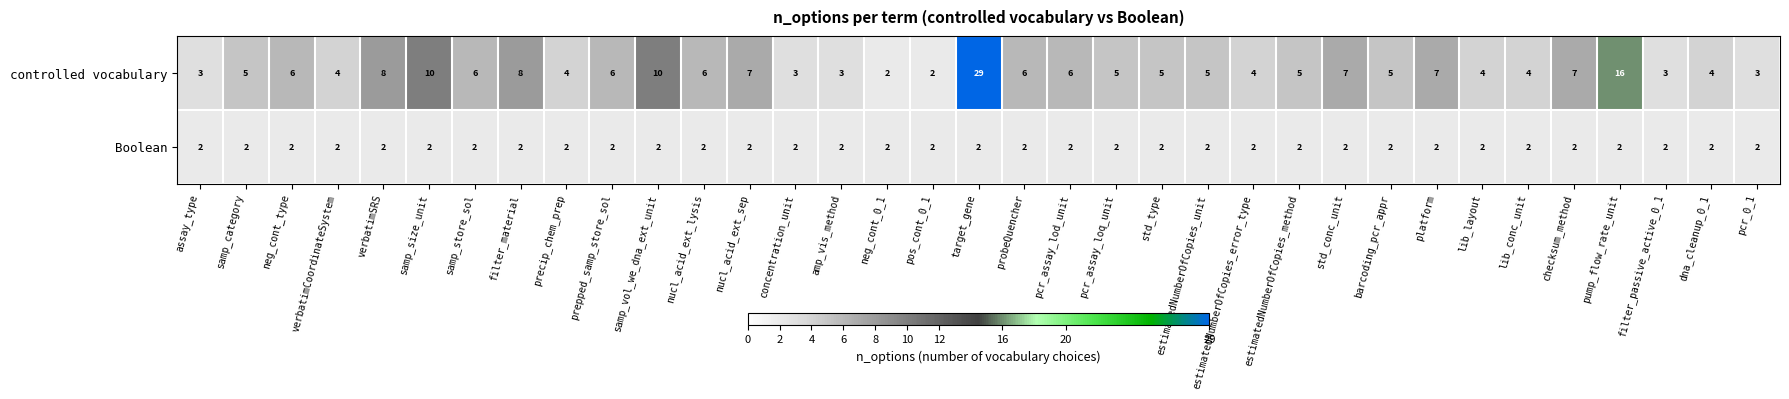

What is the total value across all series at samp_vol_we_dna_ext_unit?

12